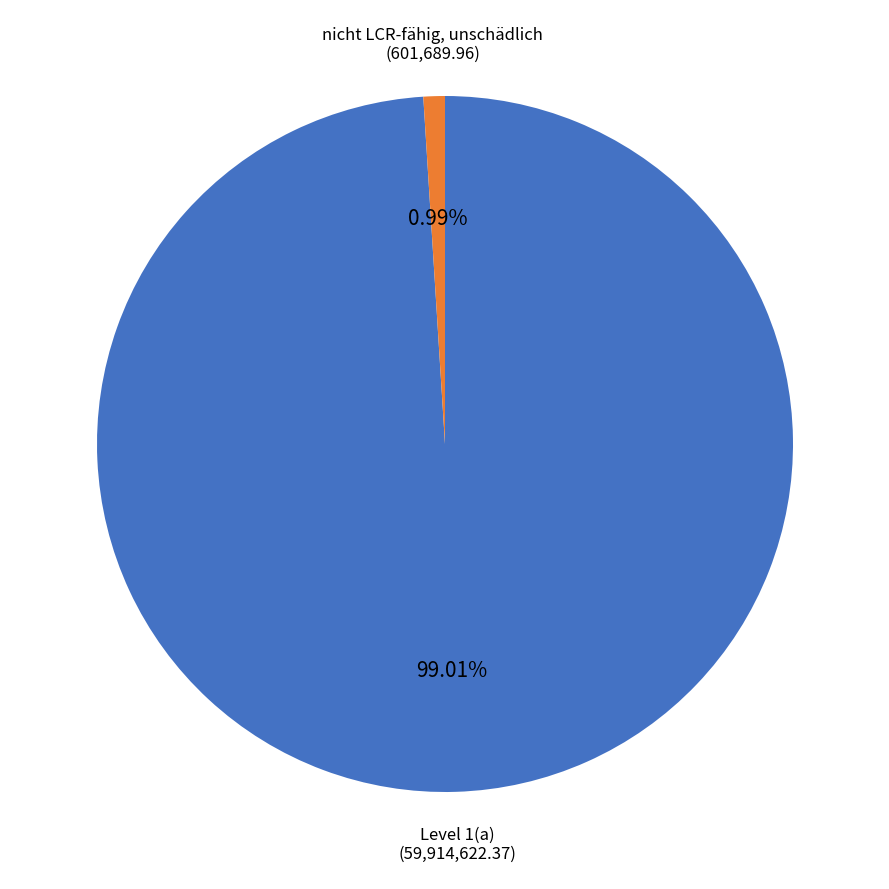

Is it true that Level 1(a) is 99% of the pie?

True